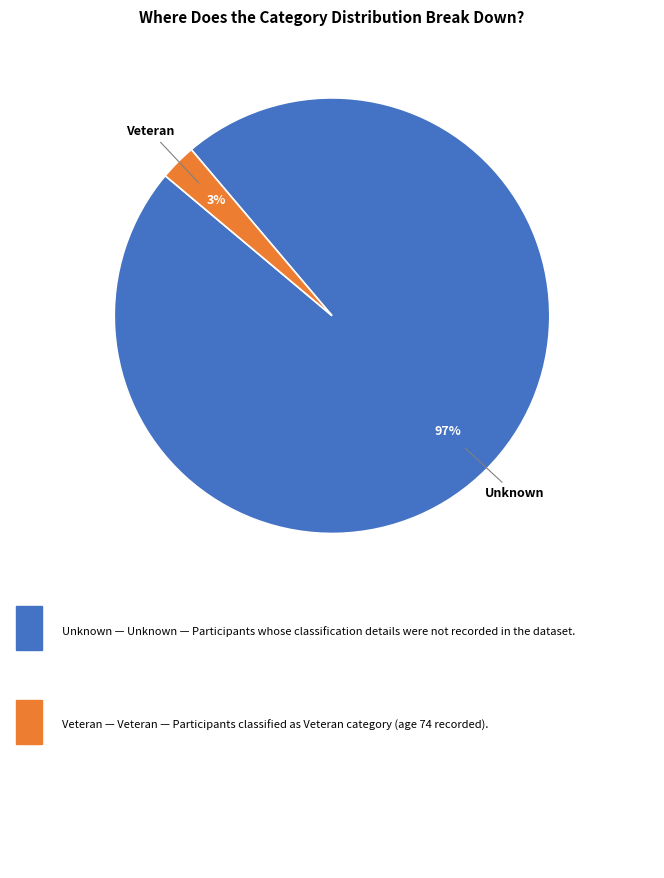

Which category has the biggest portion of the pie?

Unknown